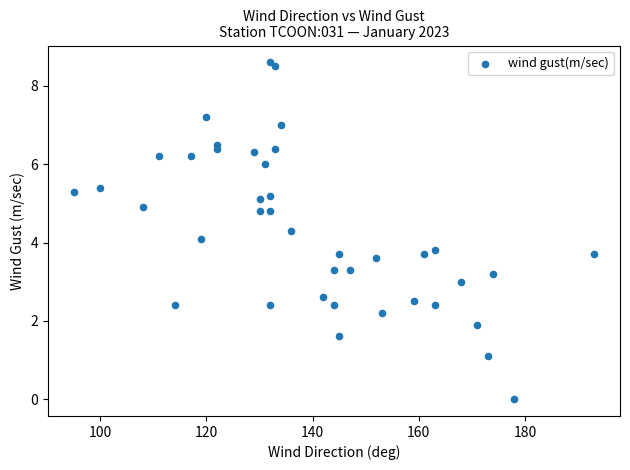

What Y value in the scatter plot is closest to 4?

4.1